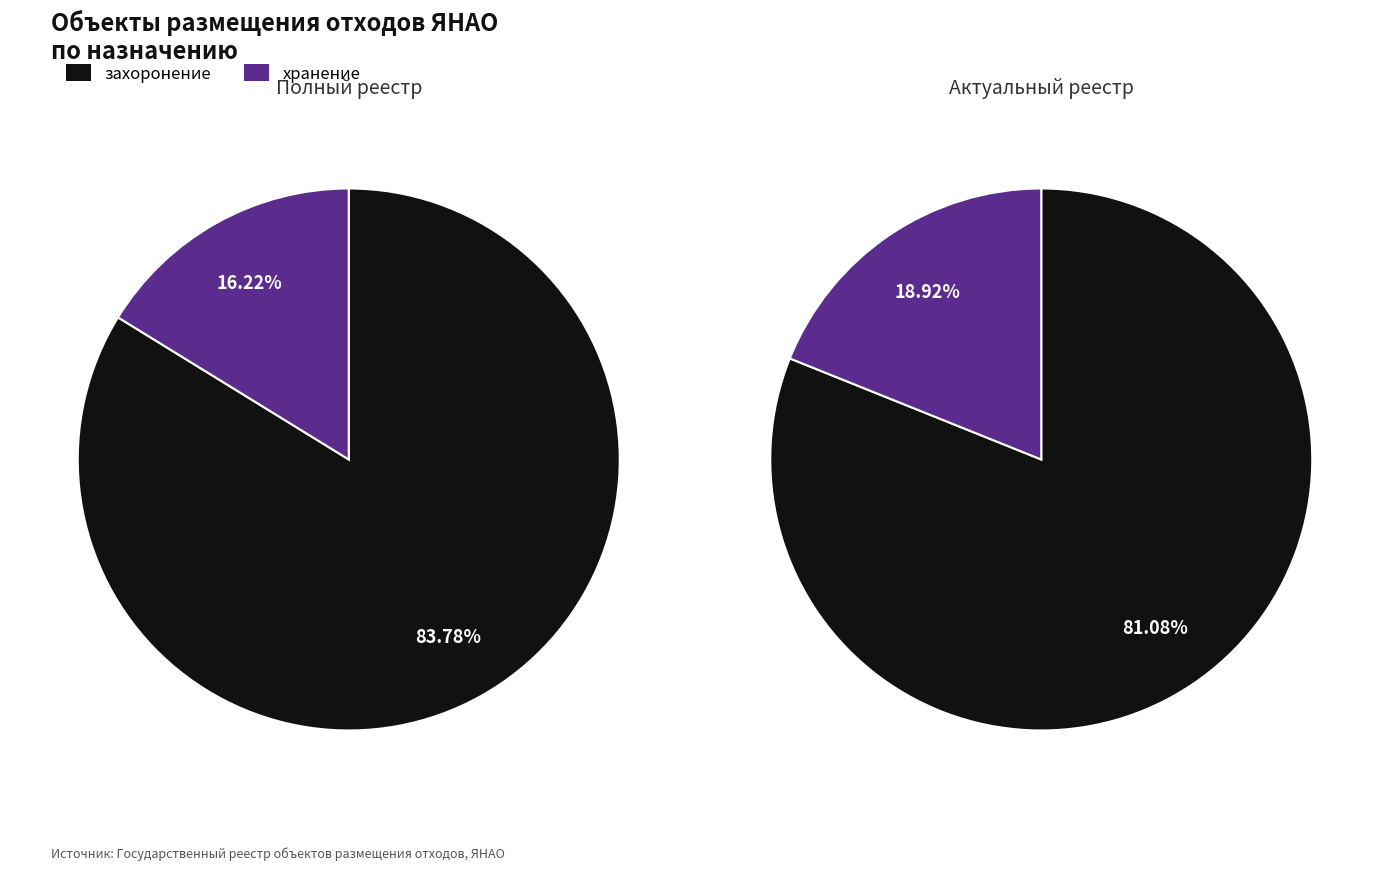

Count the number of slices in the pie.

2